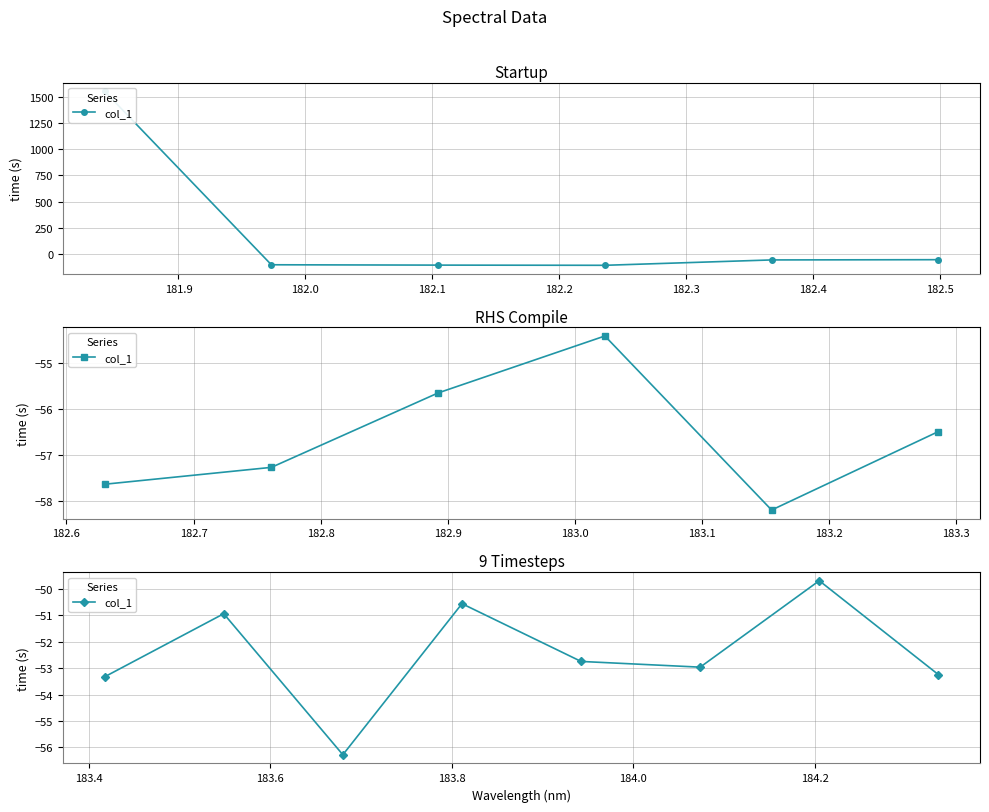

What is the average value?

-52.5